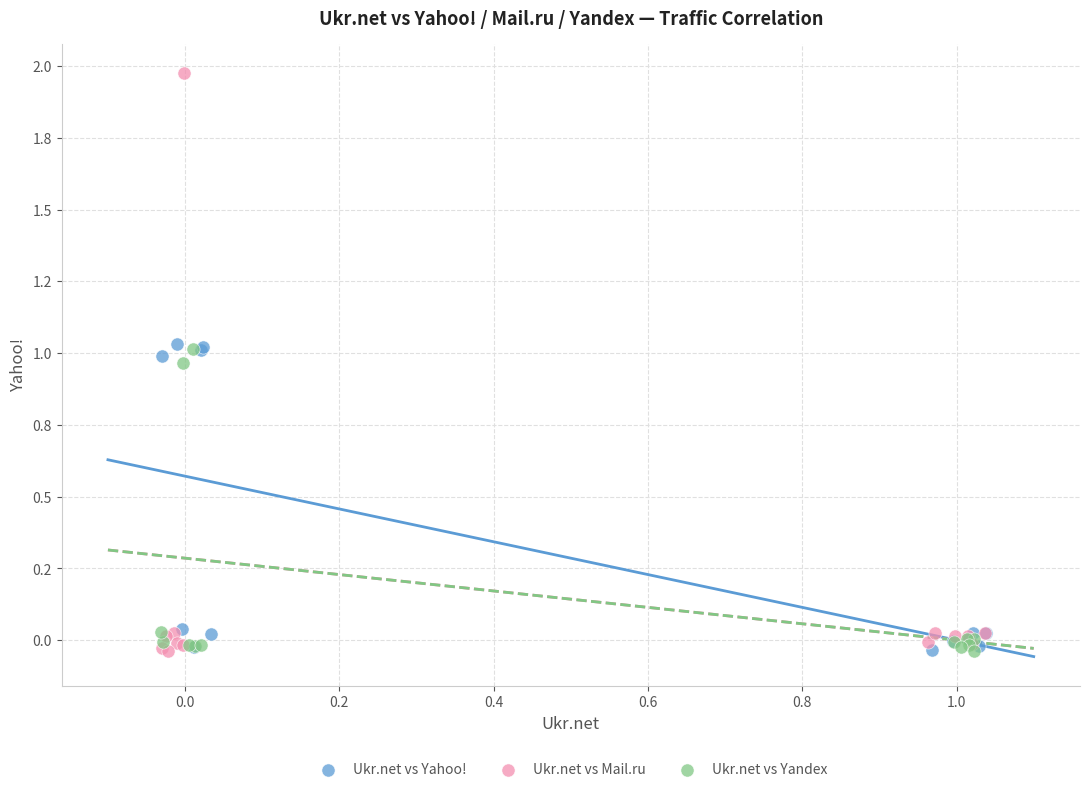

What are all the series names shown in the legend?

Ukr.net vs Yahoo!, Ukr.net vs Mail.ru, Ukr.net vs Yandex